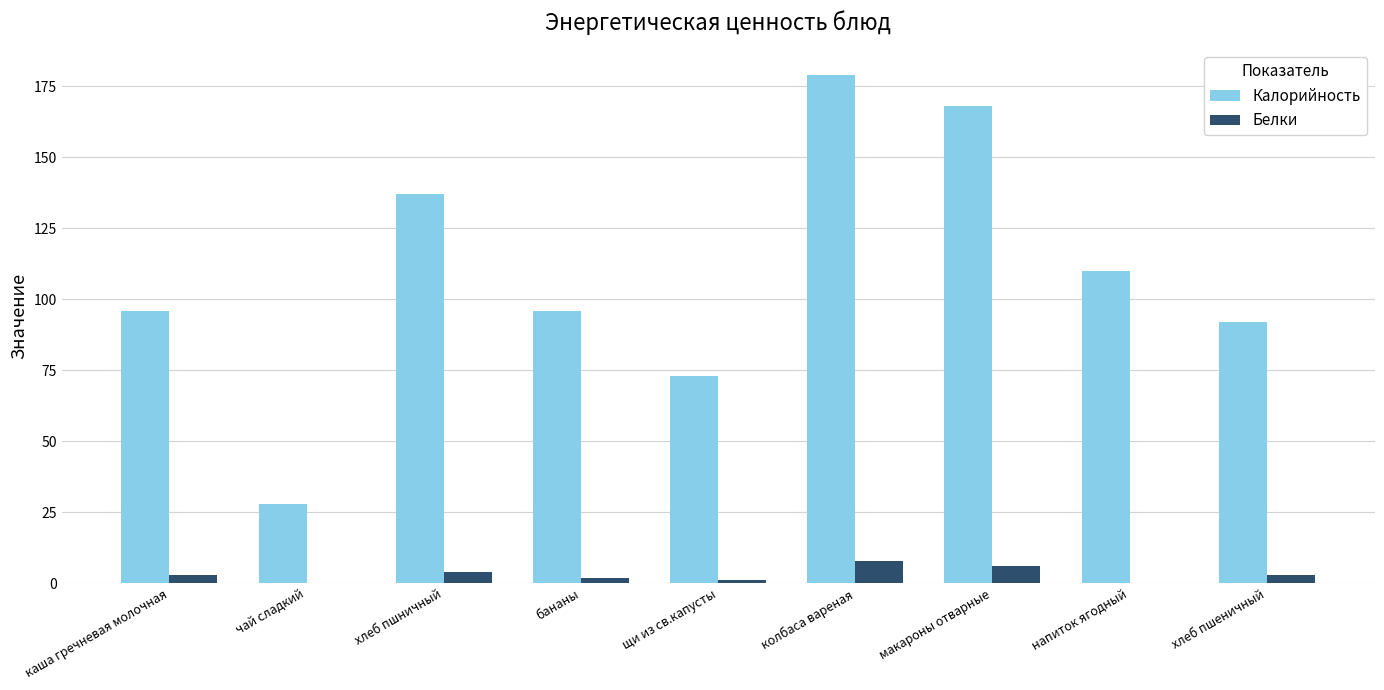

What are all the series names shown in the legend?

Калорийность, Белки